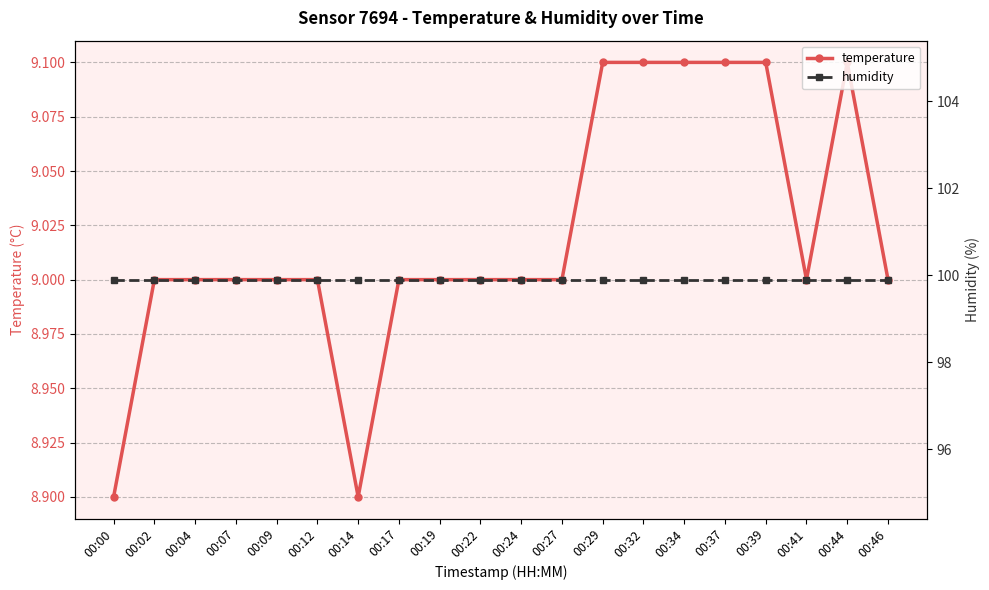

Which series changed the most between 00:02 and 00:22?

temperature